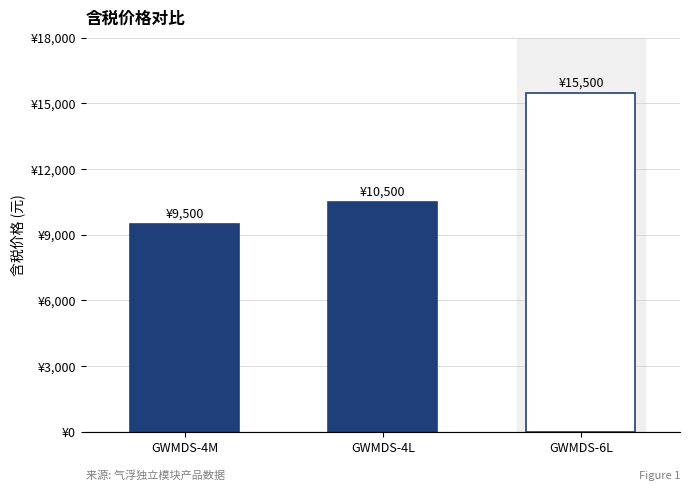

What is the ratio of the value at GWMDS-4L to the value at GWMDS-6L?

0.7